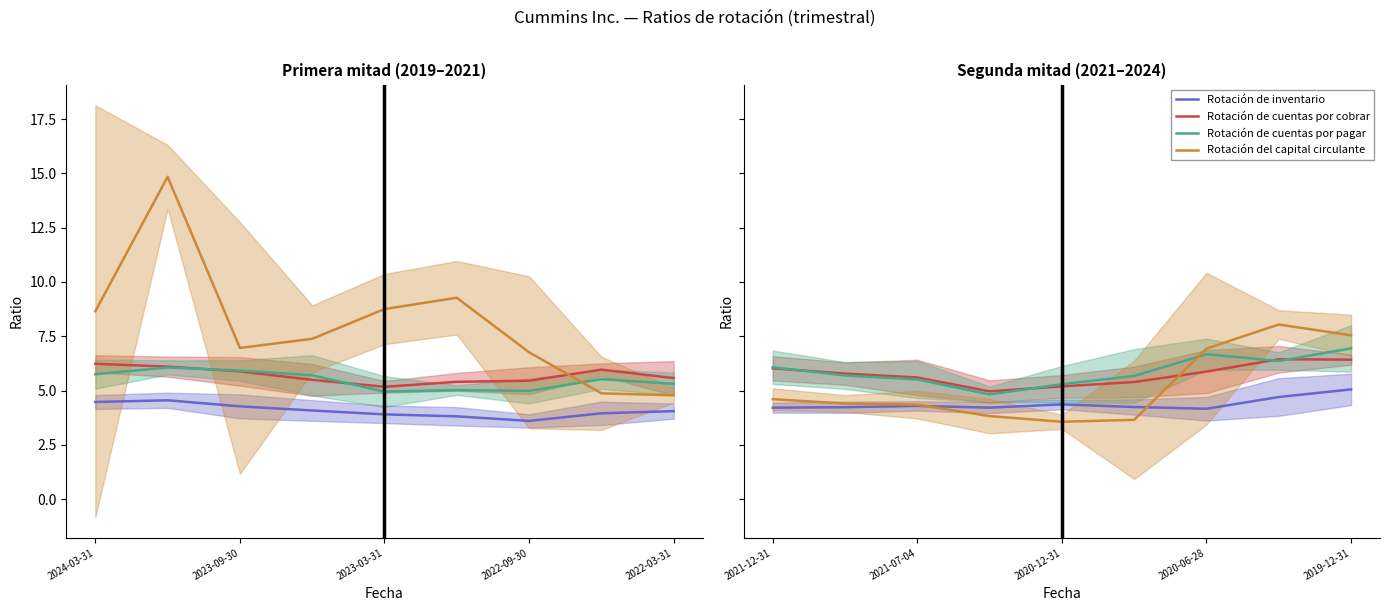

At how many categories does at least one series exceed 7?

2